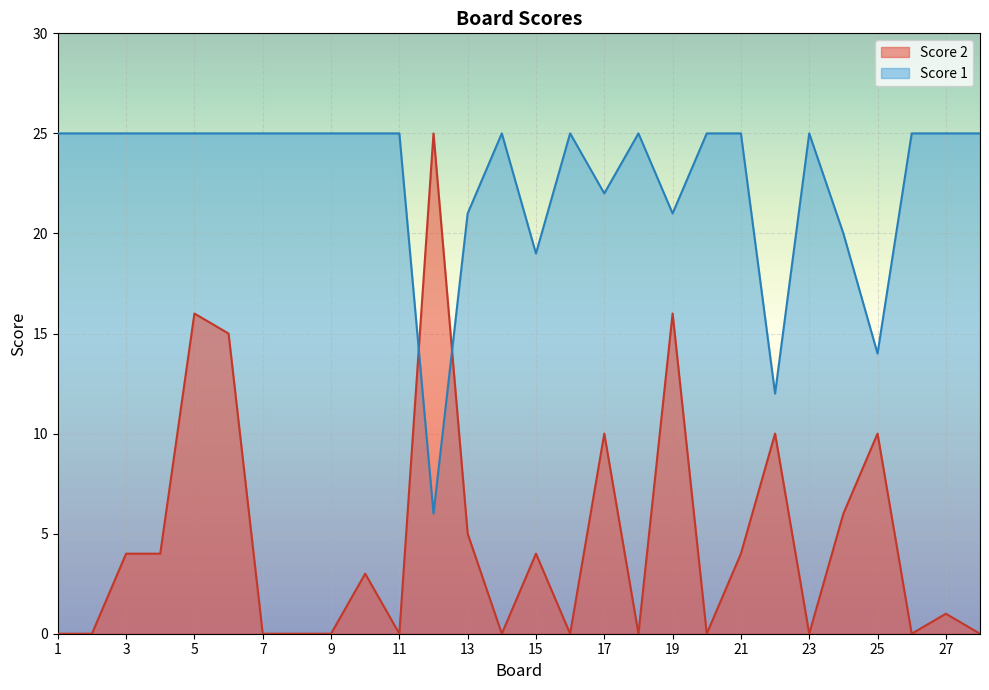

How many lines are shown in the chart?

2